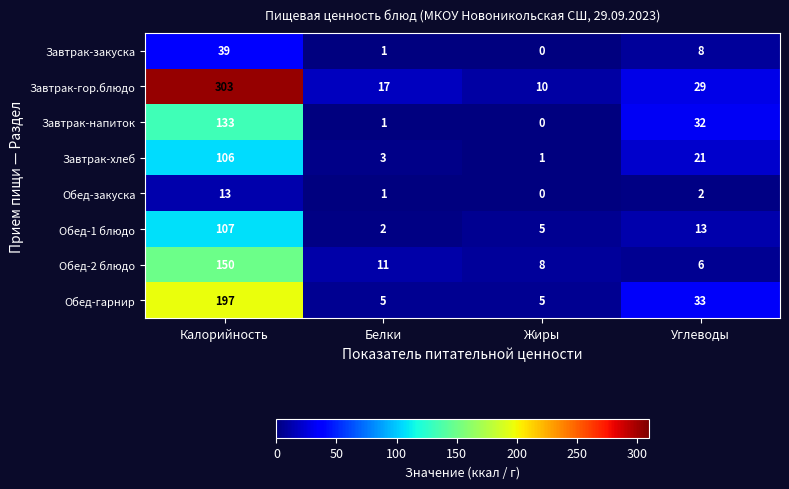

What is the average value of the Обед-закуска series?

4